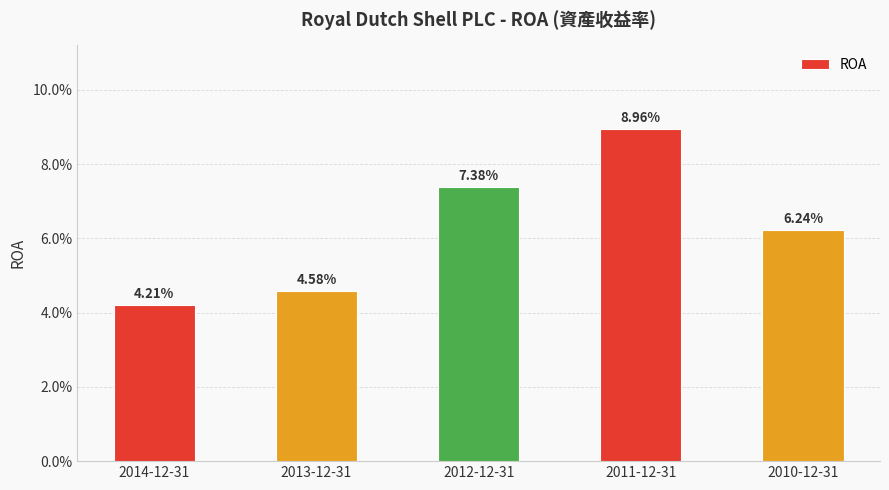

At which category does the chart reach its minimum across all series?

2014-12-31